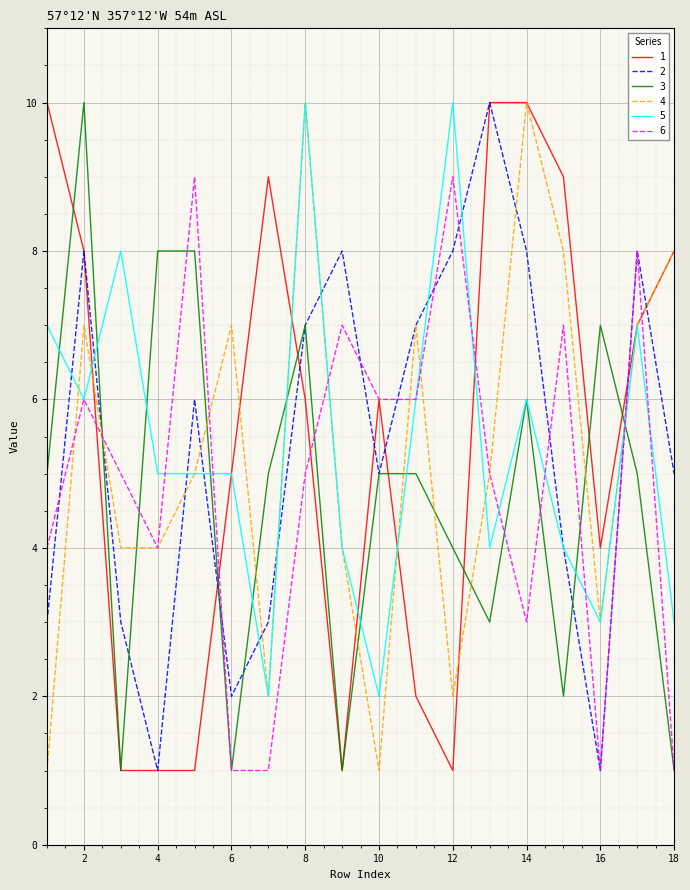

True or false: 5 has more than 0 interior local peaks.

True